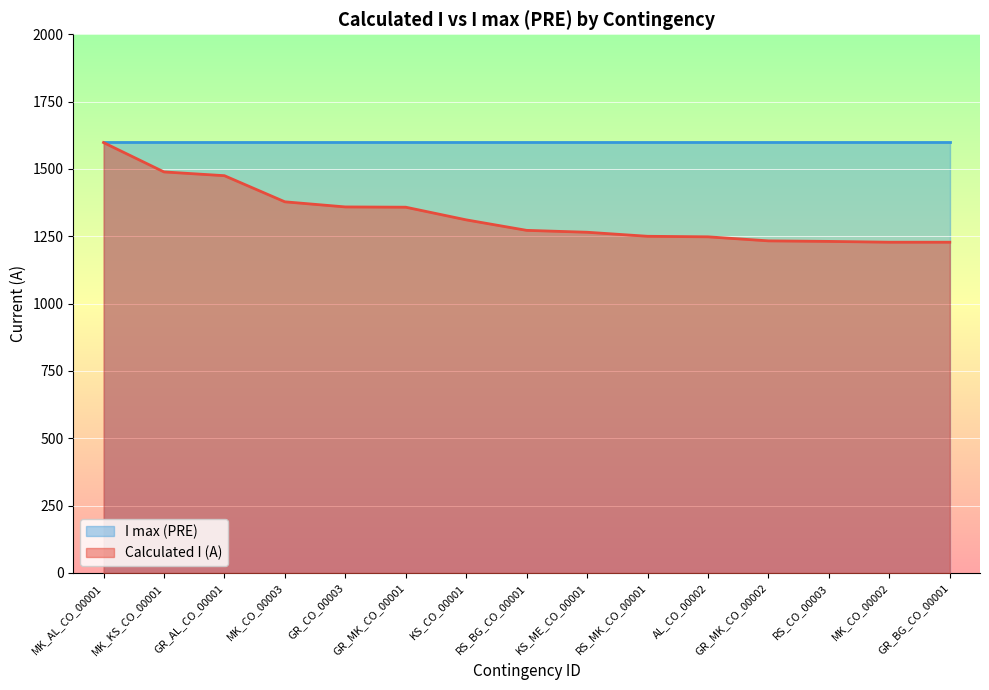

Between GR_CO_00003 and RS_BG_CO_00001, which is larger?

GR_CO_00003